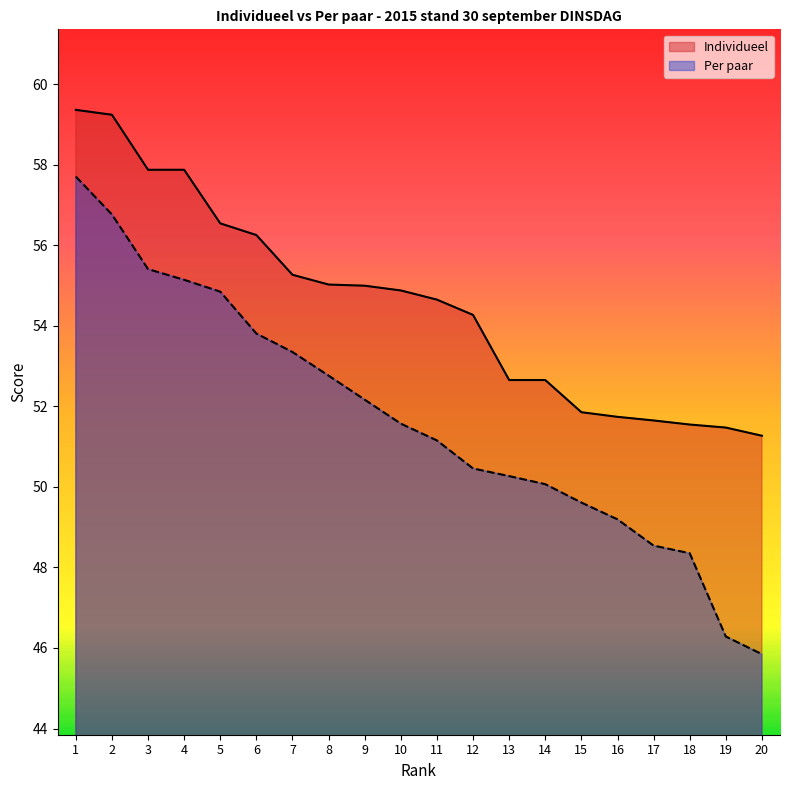

How many lines are shown in the chart?

2